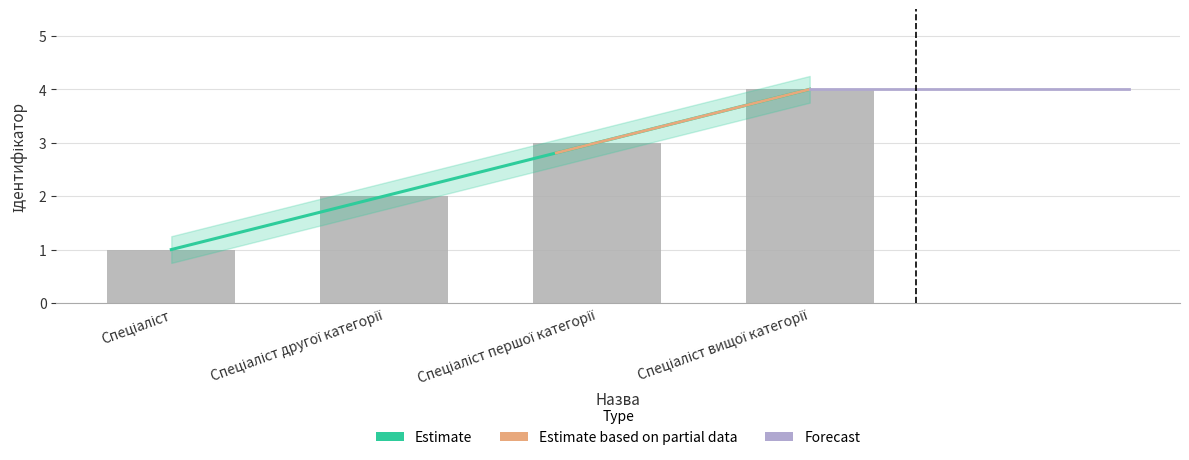

What is the ratio of the value at Спеціаліст другої категорії to the value at Спеціаліст?

2.0